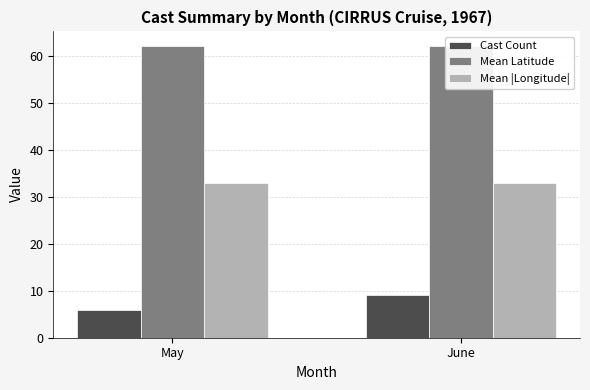

What is the minimum value shown in the chart?

6.0